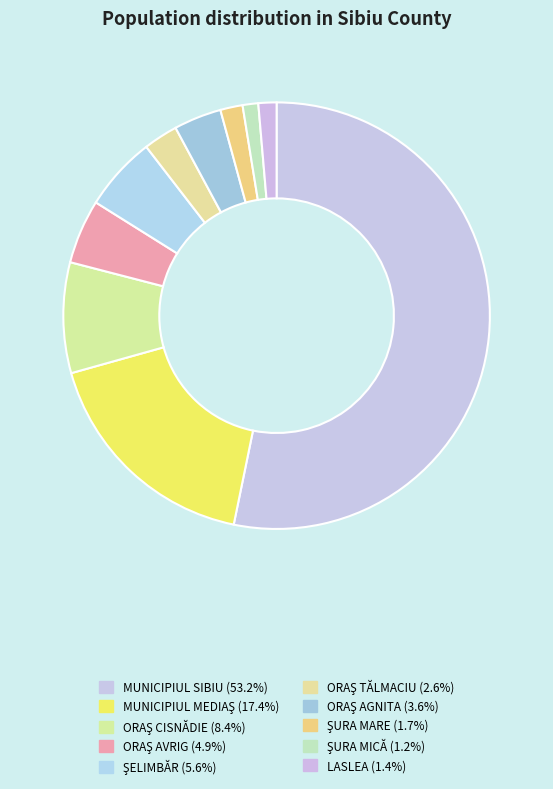

Rank the categories by value from highest to lowest.

MUNICIPIUL SIBIU, MUNICIPIUL MEDIAŞ, ORAŞ CISNĂDIE, ŞELIMBĂR, ORAŞ AVRIG, ORAŞ AGNITA, ORAŞ TĂLMACIU, ŞURA MARE, LASLEA, ŞURA MICĂ